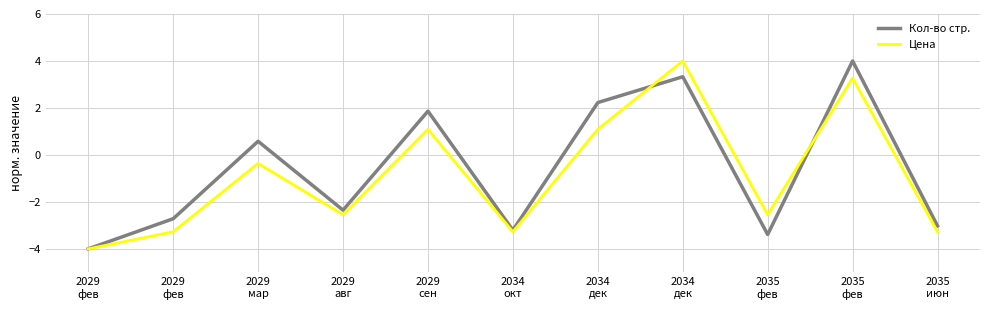

Which series changed the most between 2034
окт and 2034
дек?

Цена